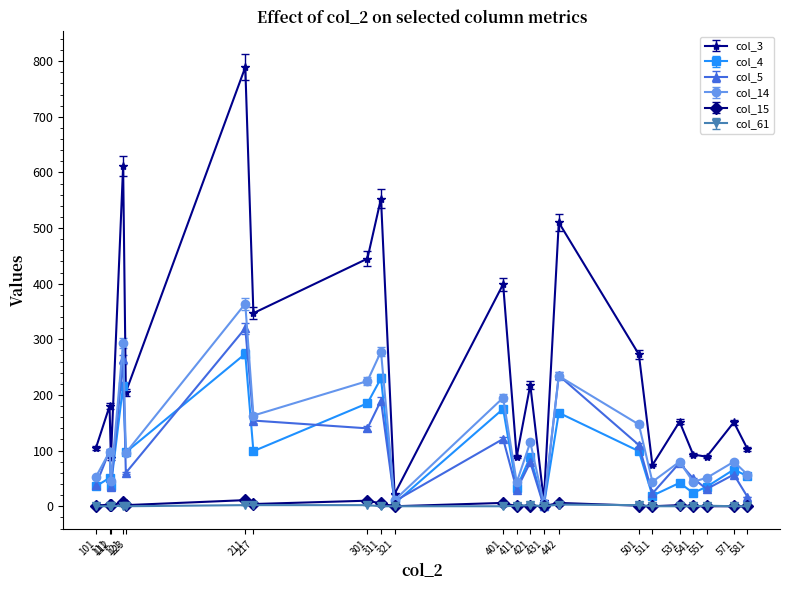

Between 101 and 421, which series saw the biggest shift?

col_3